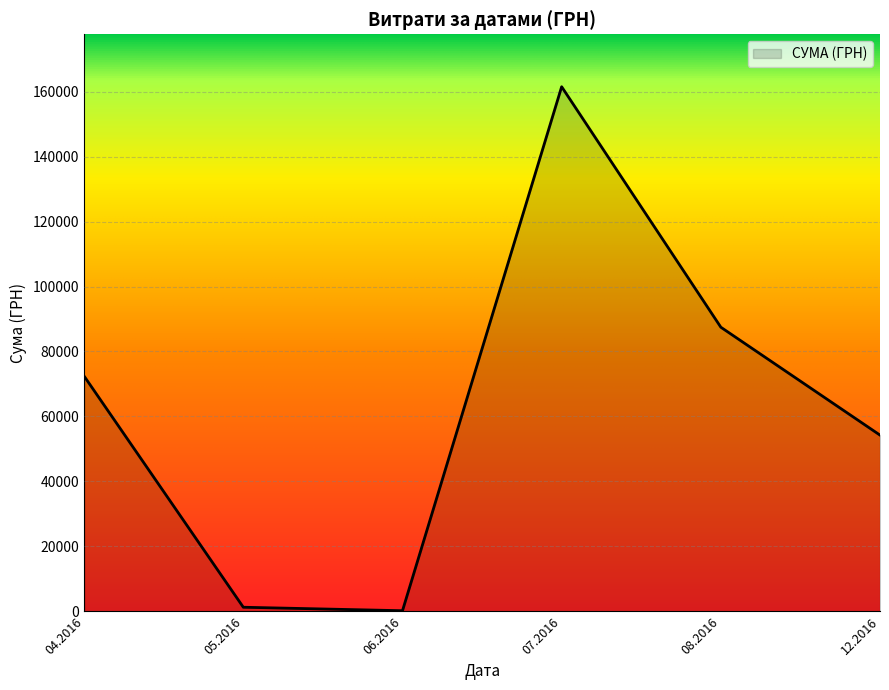

Between 08.2016 and 12.2016, which is larger?

08.2016